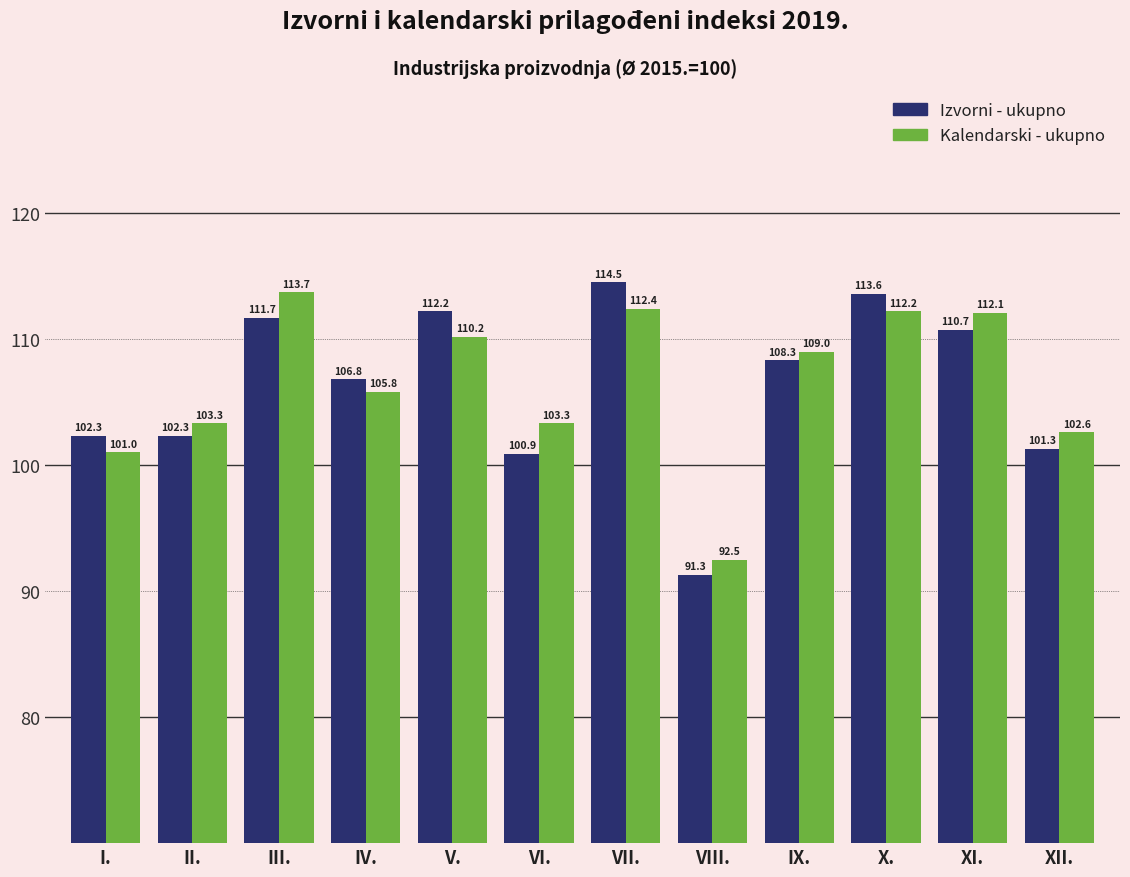

The Izvorni - ukupno series shows 112.2 at V.. True or false?

True